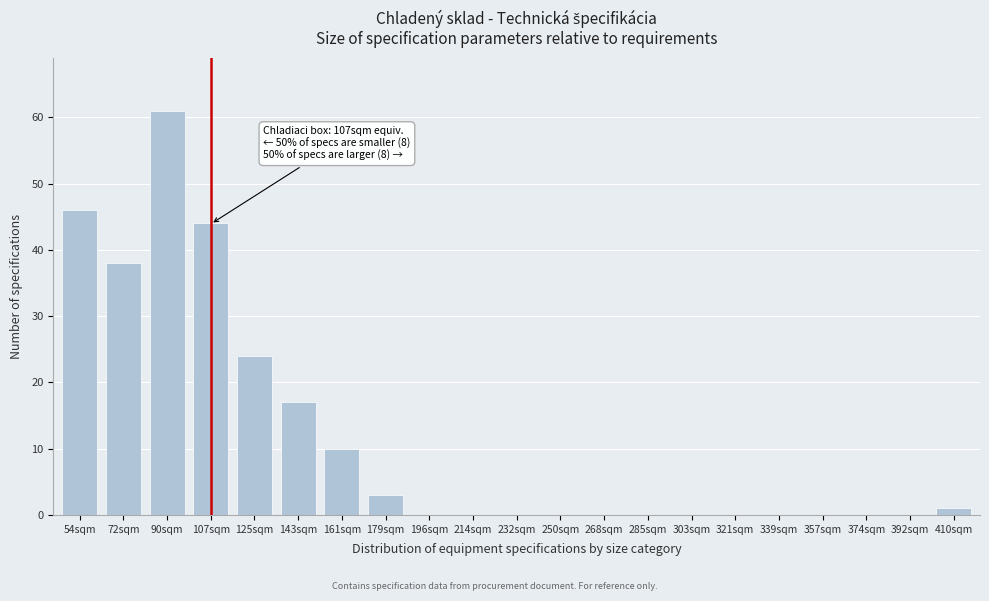

Reading left to right, list all the values displayed in this chart.

54sqm=46	72sqm=38	90sqm=61	107sqm=44	125sqm=24	143sqm=17	161sqm=10	179sqm=3	196sqm=0	214sqm=0	232sqm=0	250sqm=0	268sqm=0	285sqm=0	303sqm=0	321sqm=0	339sqm=0	357sqm=0	374sqm=0	392sqm=0	410sqm=1